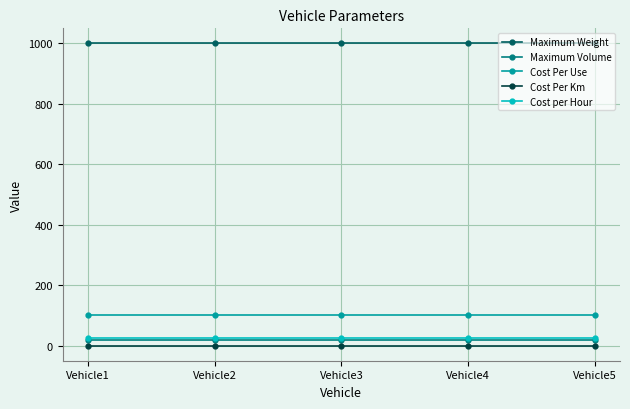

What is the highest value of the Cost Per Use series?

100.0